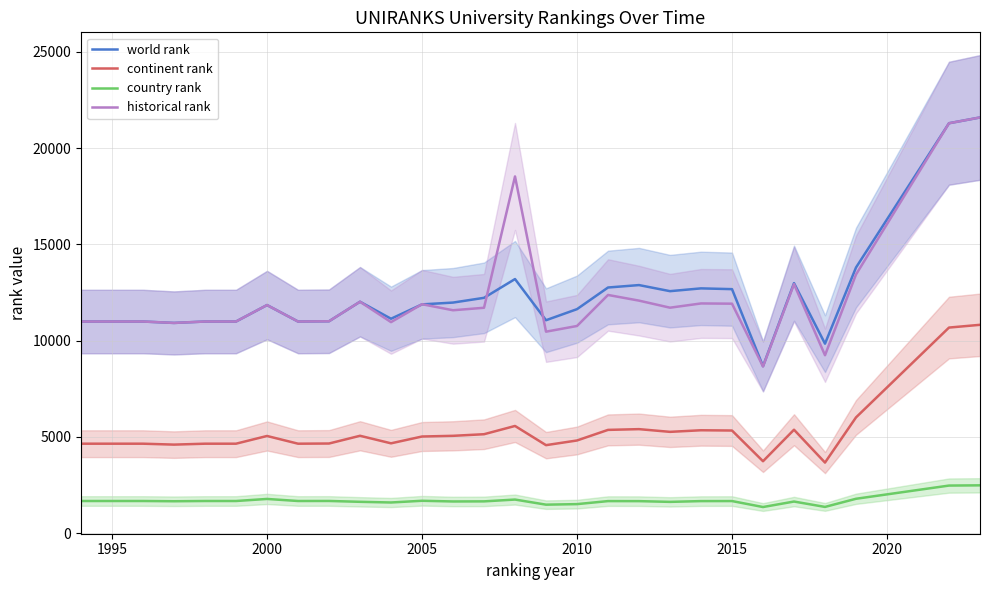

Which series has the largest total across all categories?

world rank